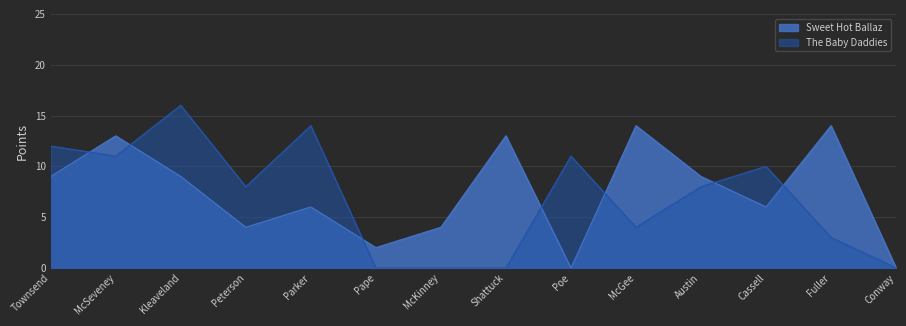

True or false: Sweet Hot Ballaz has more than 2 points higher than both neighbors.

True